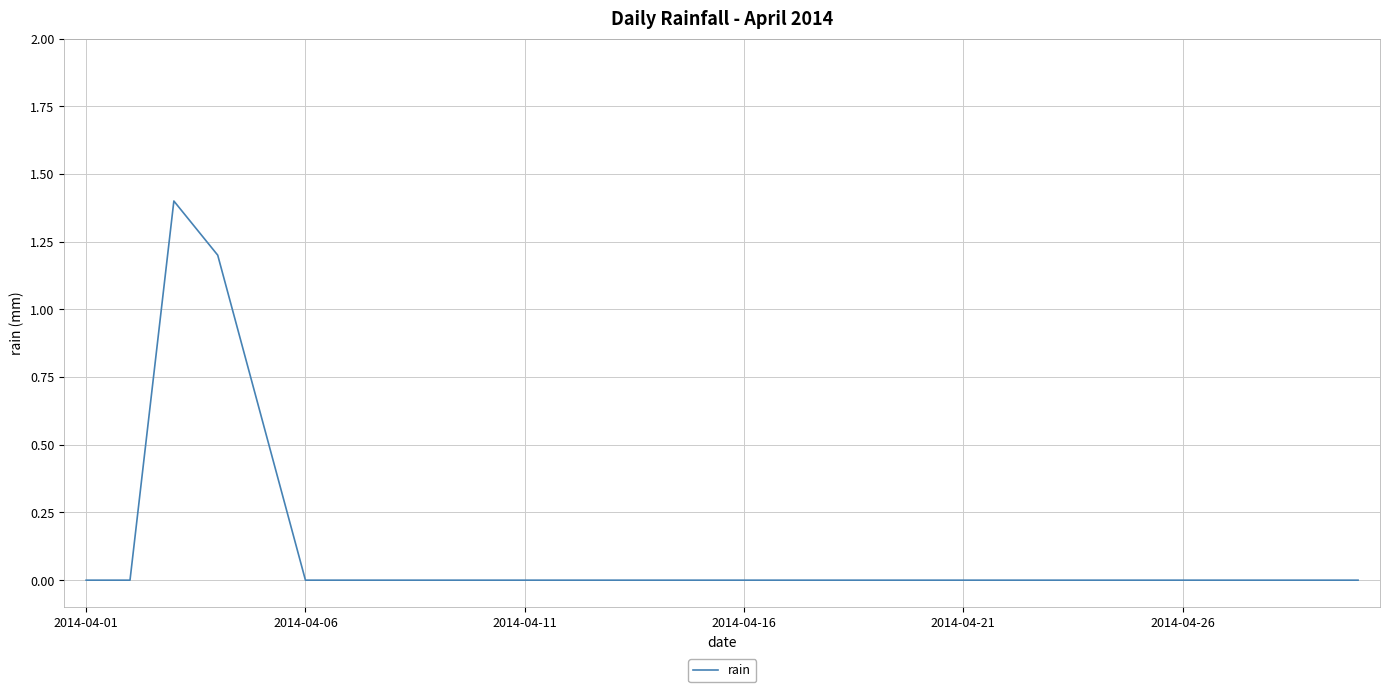

What is the greatest value displayed?

1.4